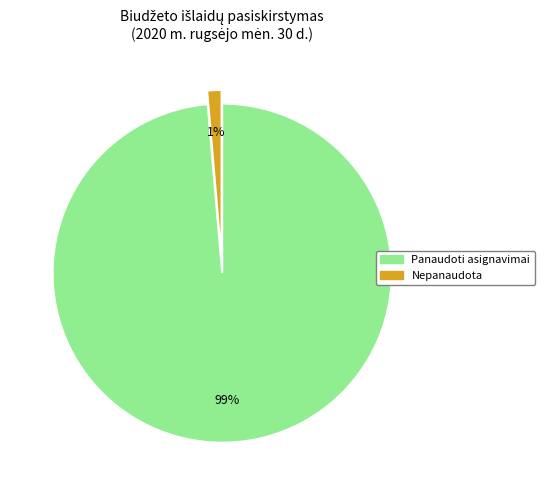

Which slice represents more than half of the pie?

Panaudoti asignavimai